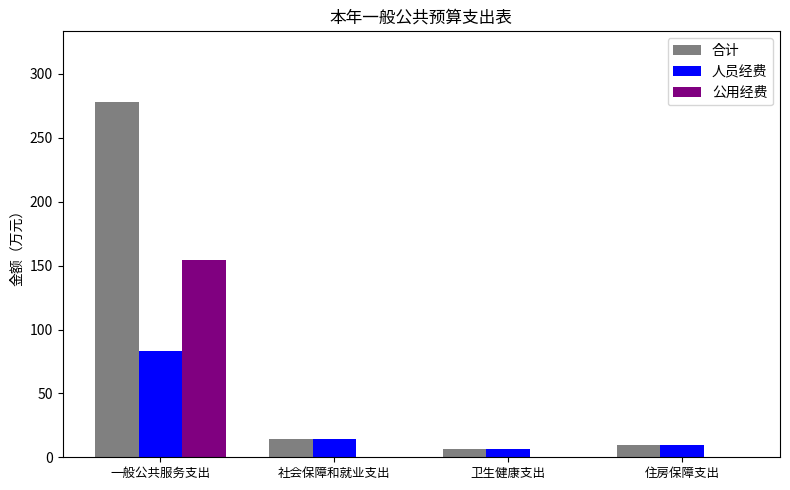

Reading right to left, what are all the values shown in this chart?

合计: 10.0	6.8	14.1	277.8
人员经费: 10.0	6.8	14.1	83.6
公用经费: 0.0	0.0	0.0	154.3